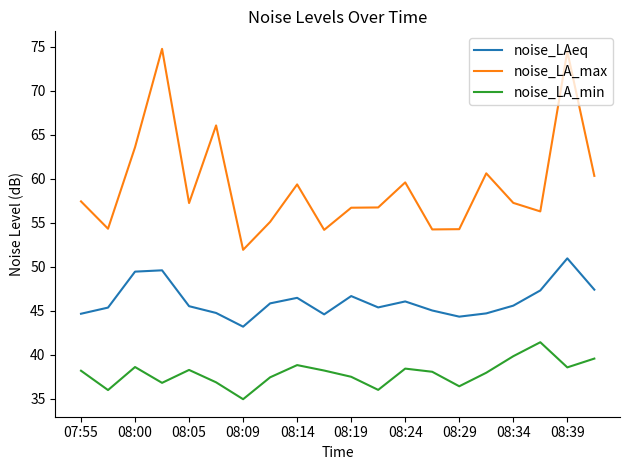

True or false: noise_LA_max and noise_LAeq intersect in this chart.

False